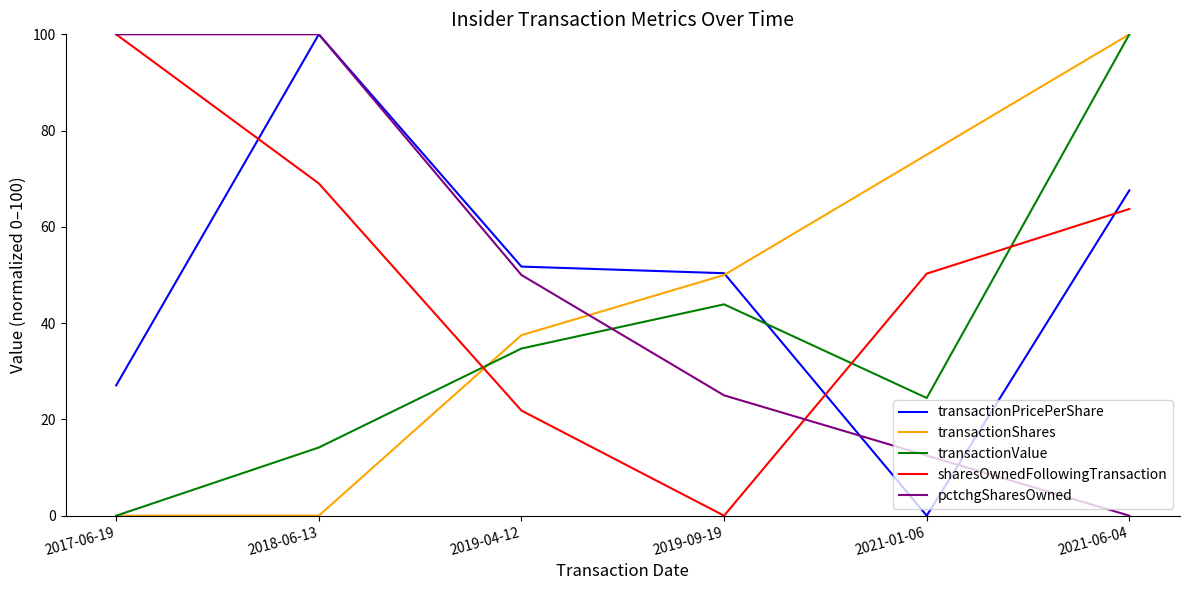

What is the difference between the transactionPricePerShare values at 2021-06-04 and 2019-09-19?

17.2